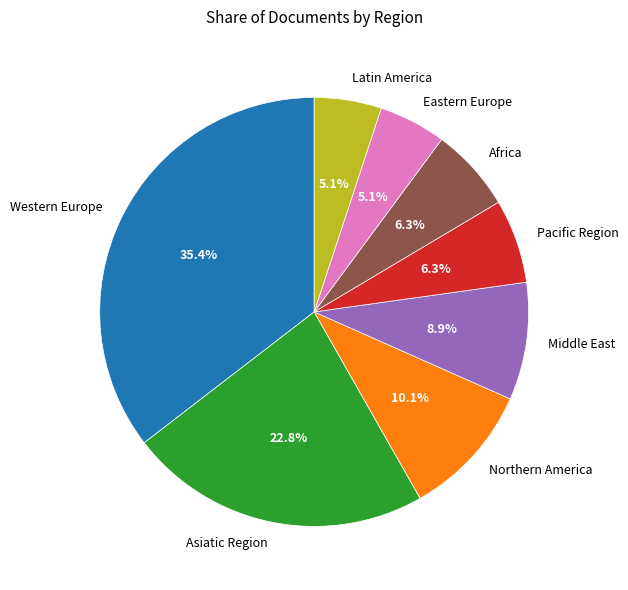

What is the largest slice in the pie chart?

Western Europe